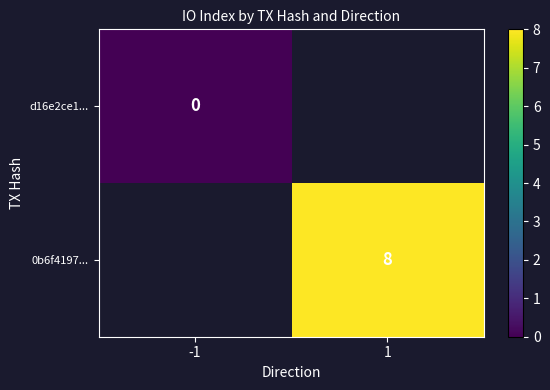

True or false: 0b6f4197... has a value of 8 at 1.

True